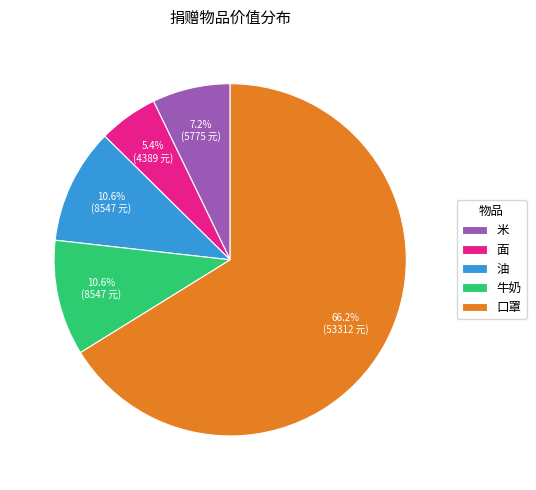

What is the total percentage of 米 and 牛奶?

17.8%